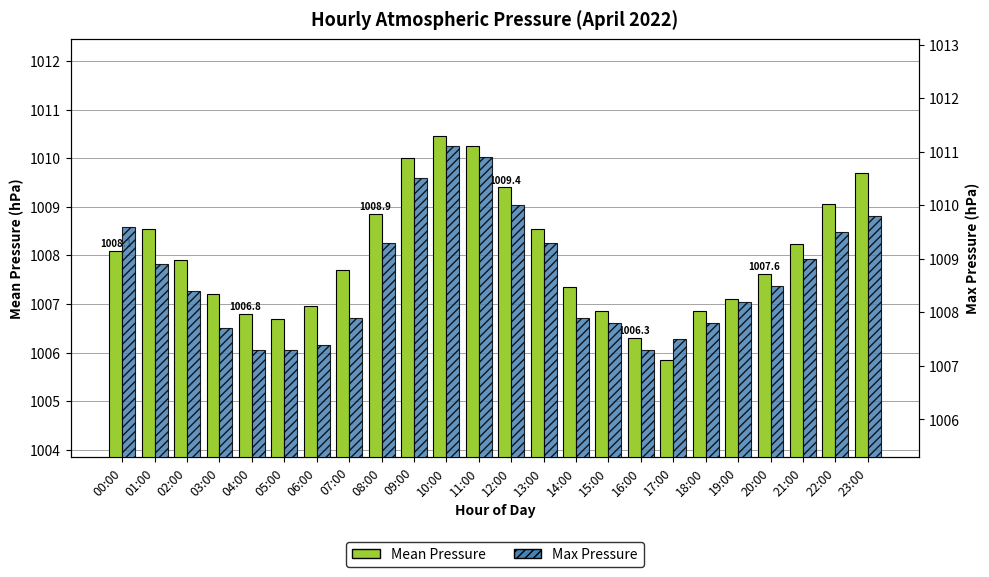

Rank the series at 15:00 from highest to lowest value.

Max Pressure, Mean Pressure